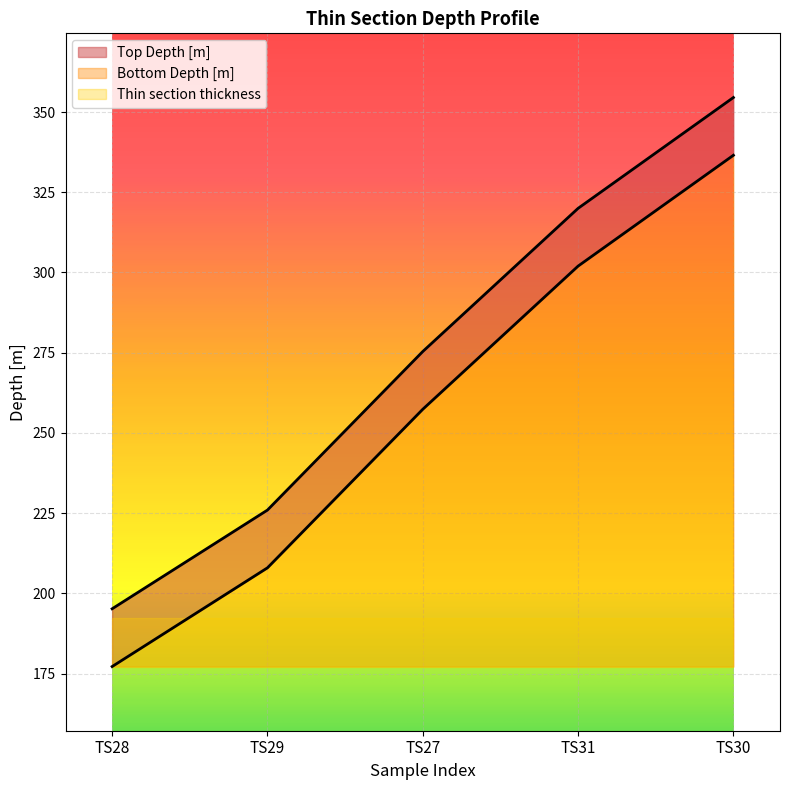

True or false: Top Depth [m] and Bottom Depth [m] cross at least once.

False